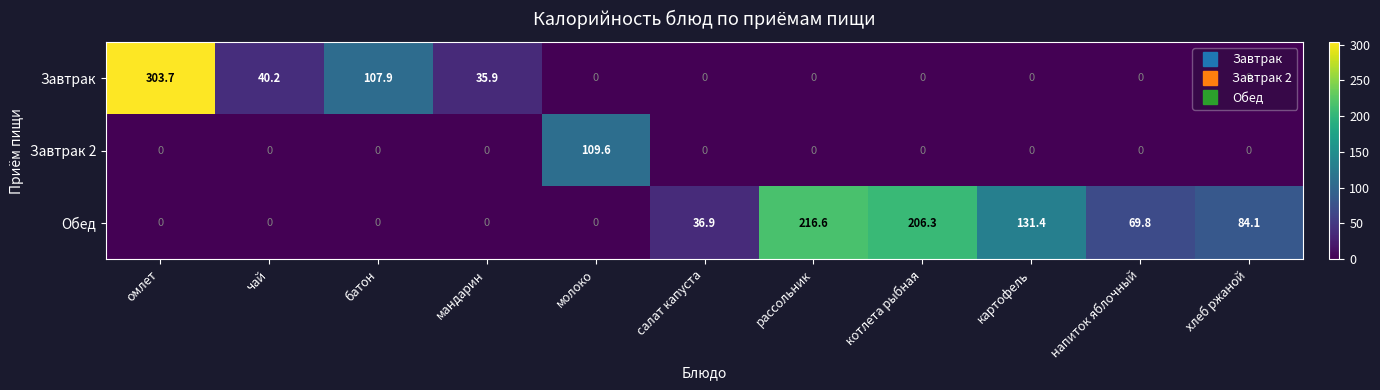

Rank the series by their maximum value, from lowest to highest.

Завтрак 2, Обед, Завтрак